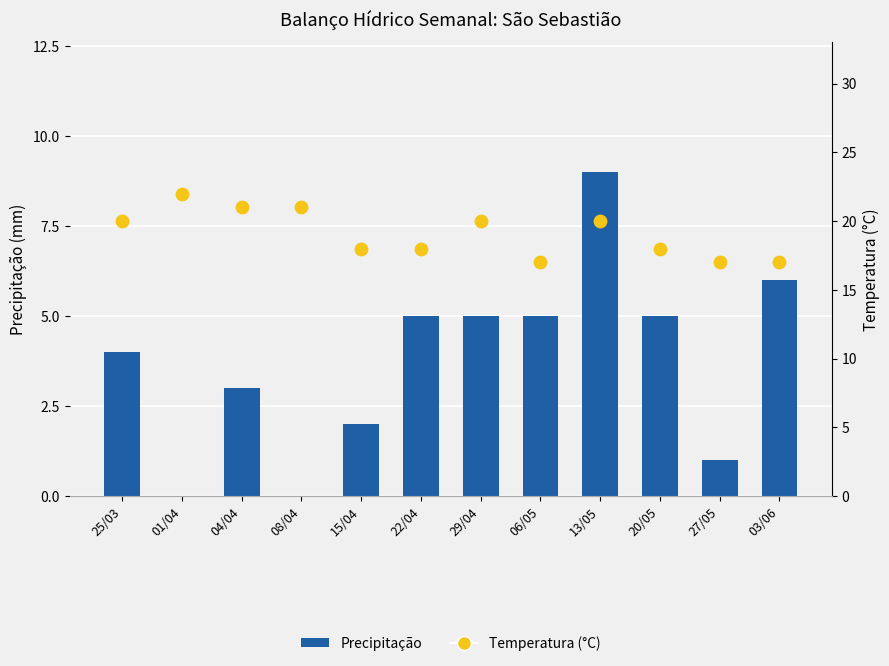

Which series has the largest total across all categories?

Temperatura (°C)